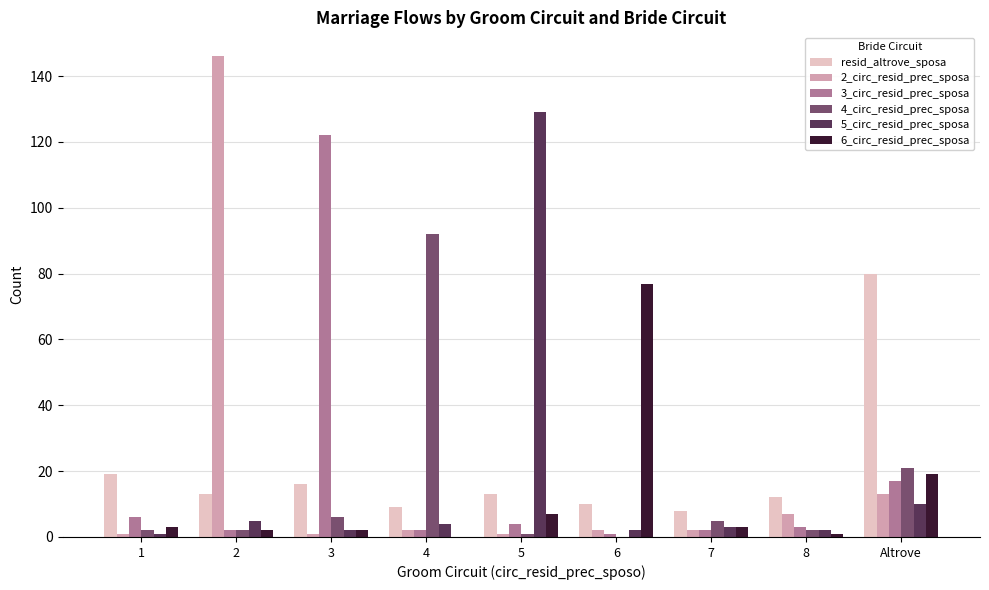

Is the value of resid_altrove_sposa at Altrove greater than the value of 4_circ_resid_prec_sposa at 2?

Yes